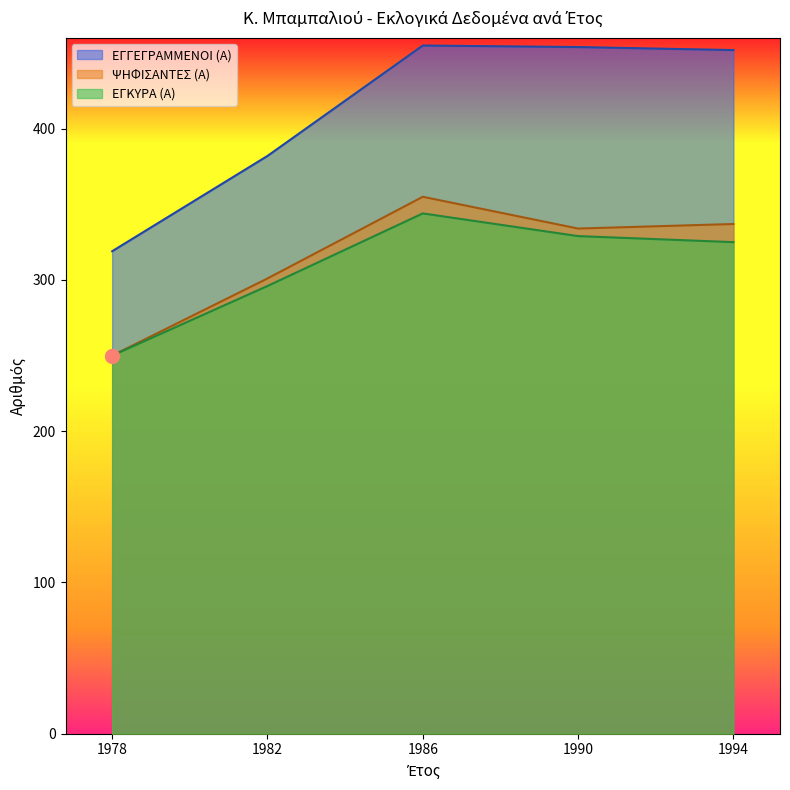

What is the greatest value displayed?

455